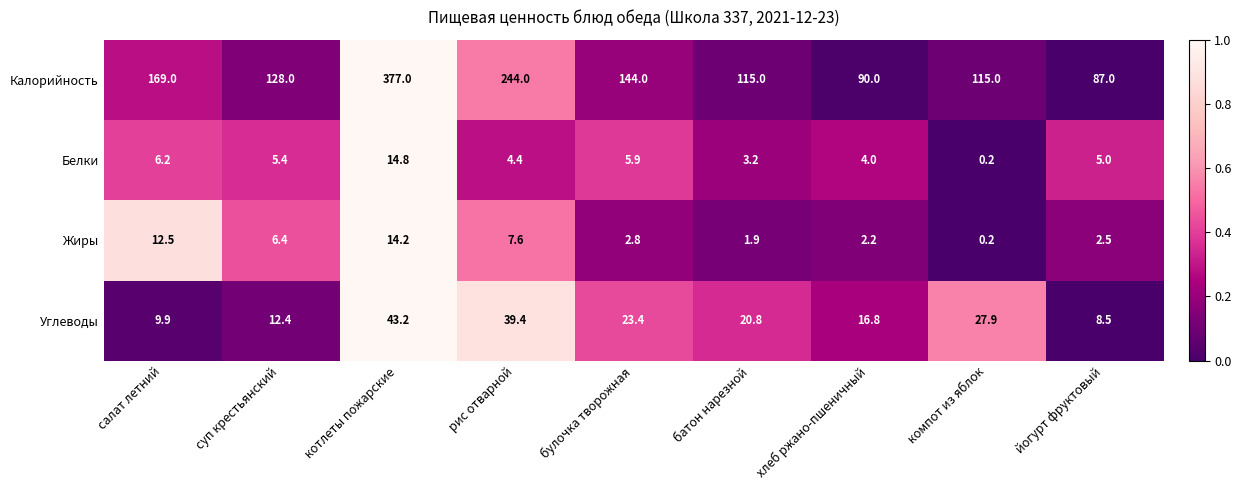

The Жиры series shows 8.0 at котлеты пожарские. True or false?

False